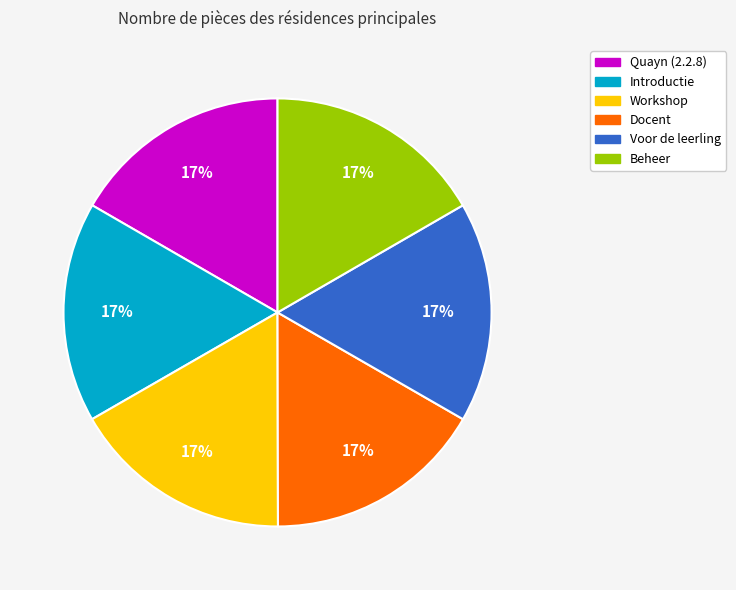

To the nearest percent, what is the combined percentage of Voor de leerling and Quayn (2.2.8)?

33%